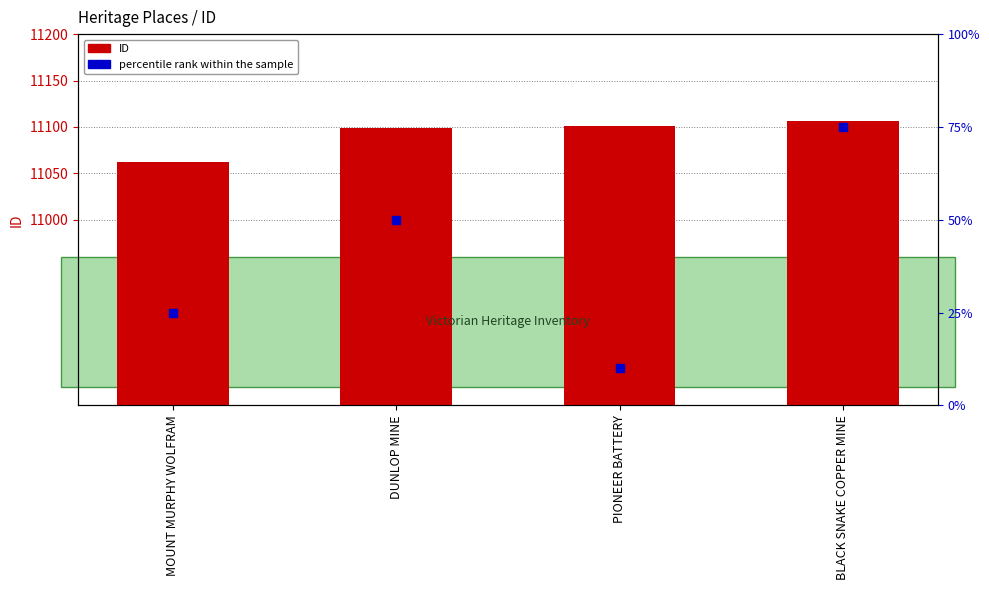

Which series reaches the maximum Y coordinate?

ID